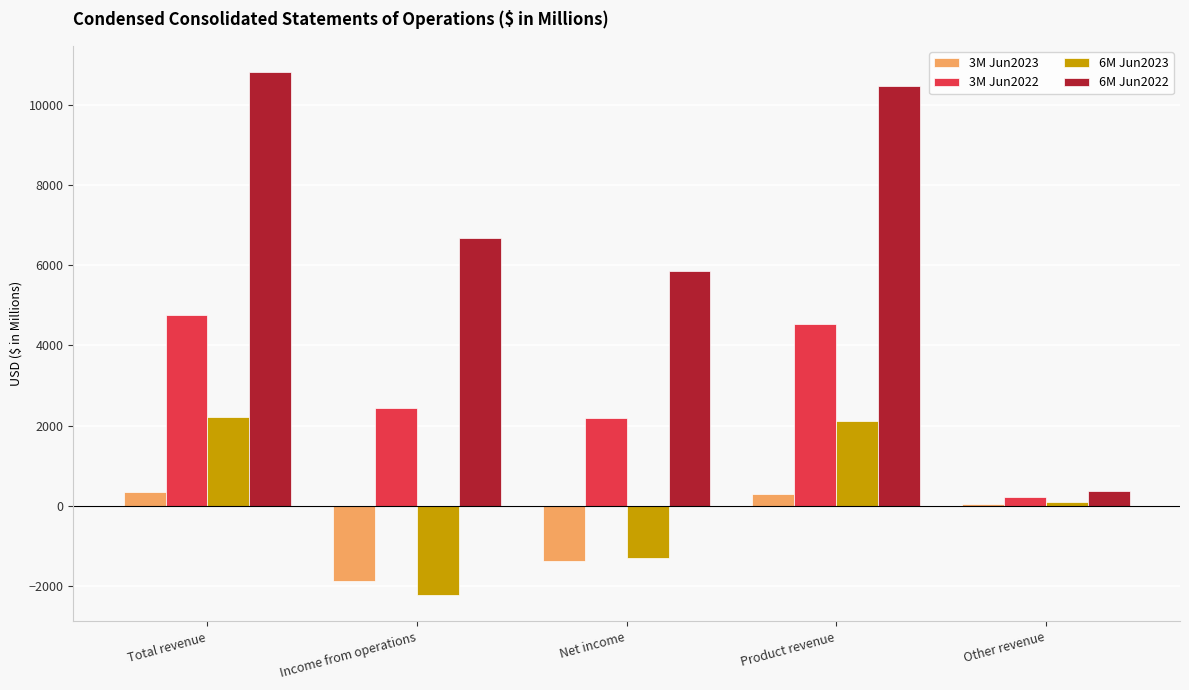

What is the difference between the maximum and second lowest values in the 6M Jun2022 series?

4961